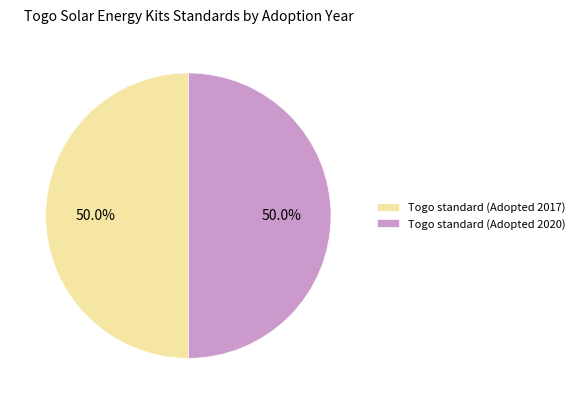

What percentage is NOT represented by Togo standard (Adopted 2017)?

50.0%